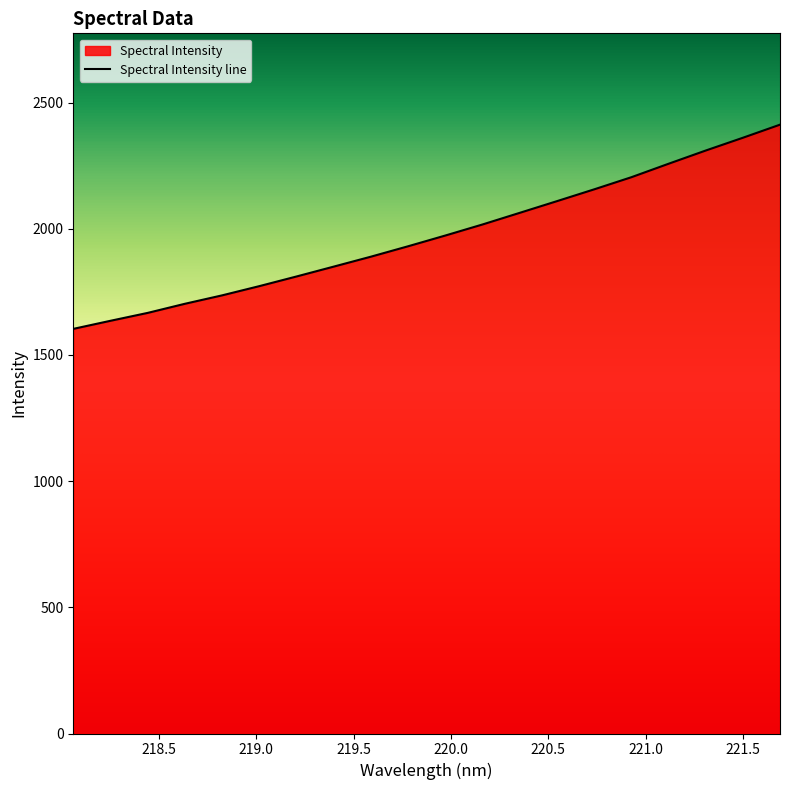

Rank the categories by value from lowest to highest.

218.0596, 218.2508, 218.442, 218.6332, 218.8244, 219.0156, 219.2067, 219.3979, 219.589, 219.7801, 219.9712, 220.1623, 220.3533, 220.5444, 220.7354, 220.9264, 221.1174, 221.3083, 221.4993, 221.6902